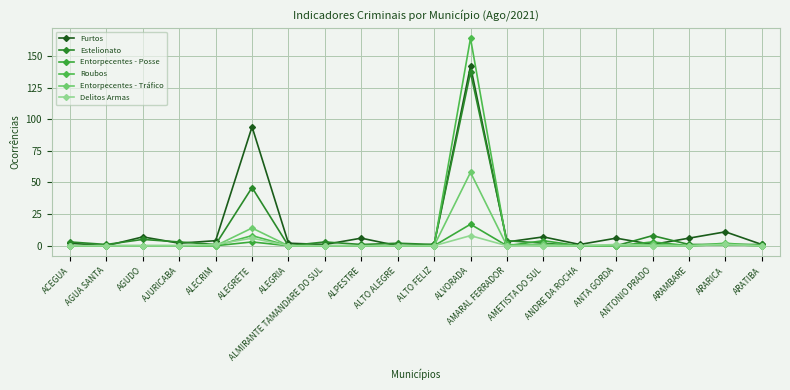

At ARAMBARE, list the series in order from largest to smallest.

Furtos, Estelionato, Entorpecentes - Posse, Roubos, Entorpecentes - Tráfico, Delitos Armas